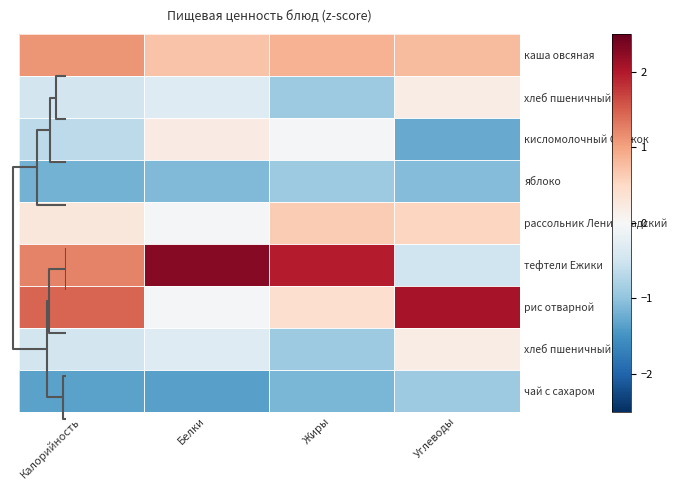

At which category does the chart reach its minimum across all series?

Белки